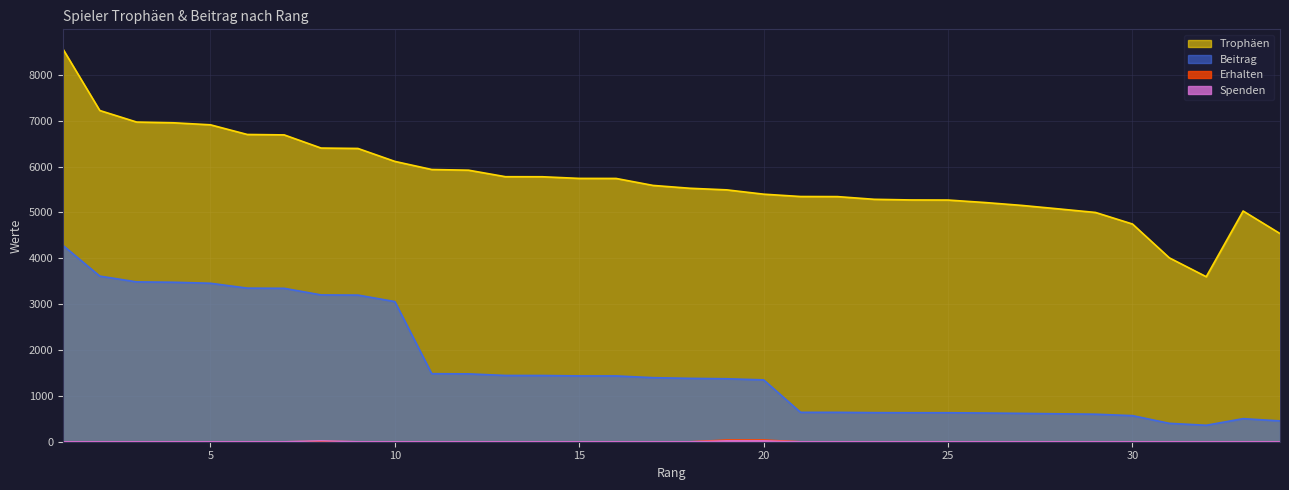

What is the value of the Trophäen point at the 18th from the left?

5528